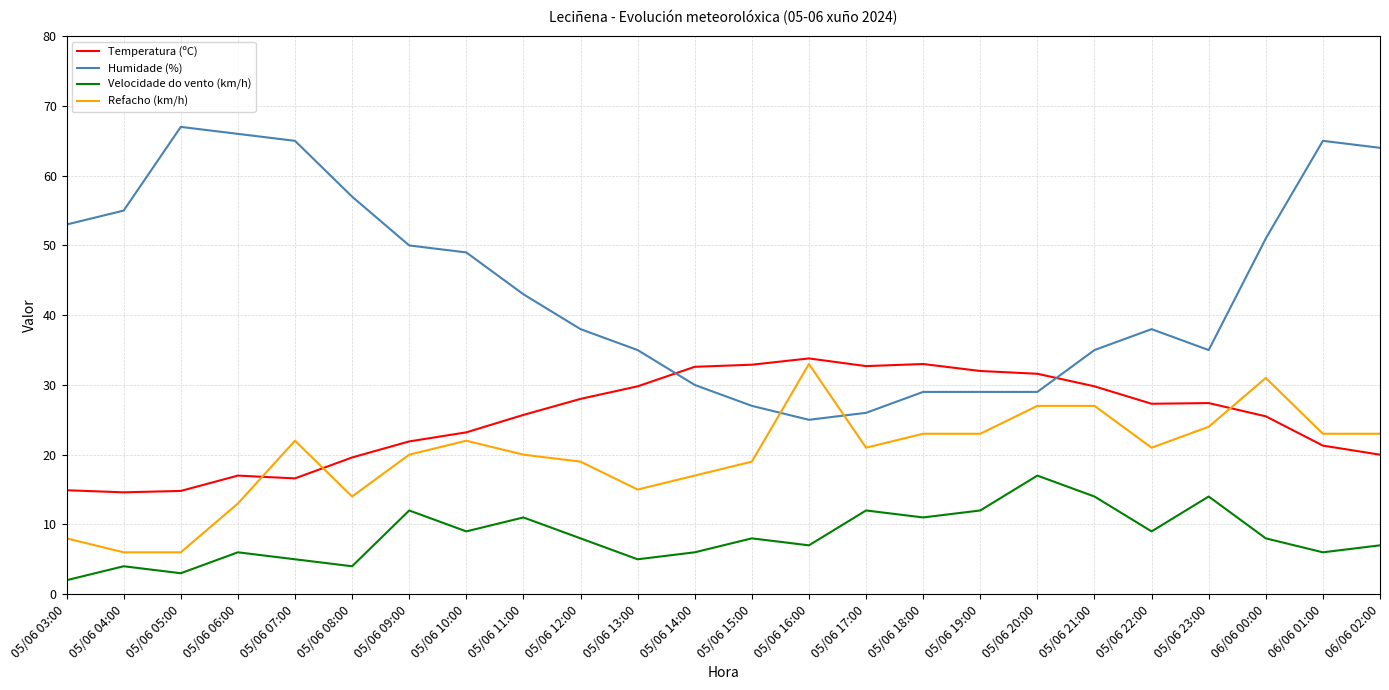

What is the minimum value shown in the chart?

2.0